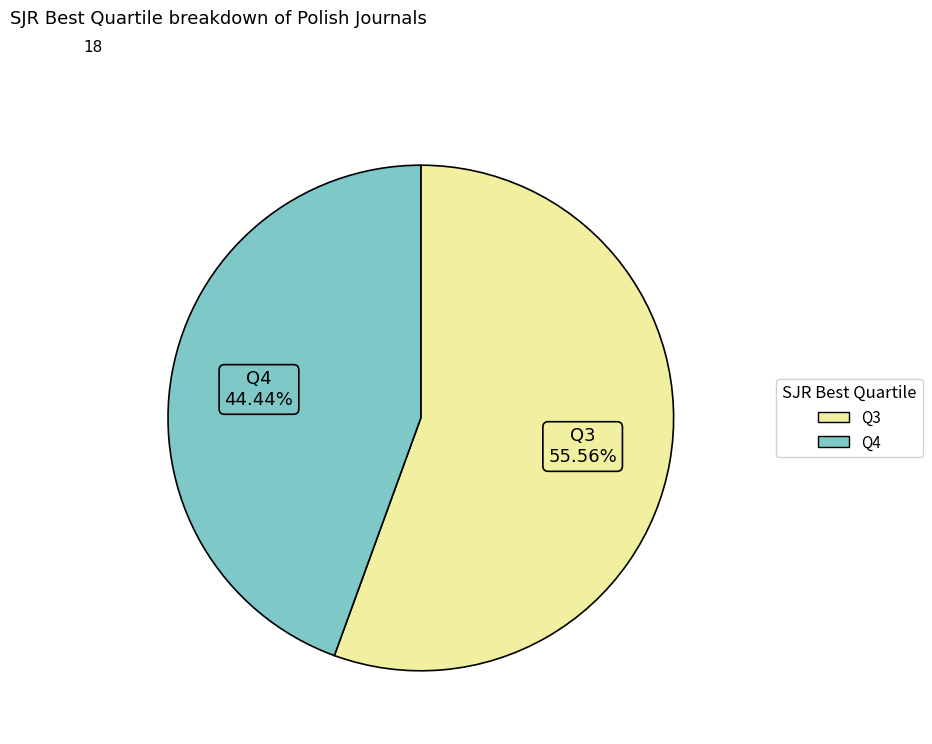

The Q4 slice represents 53% of the pie. True or false?

False